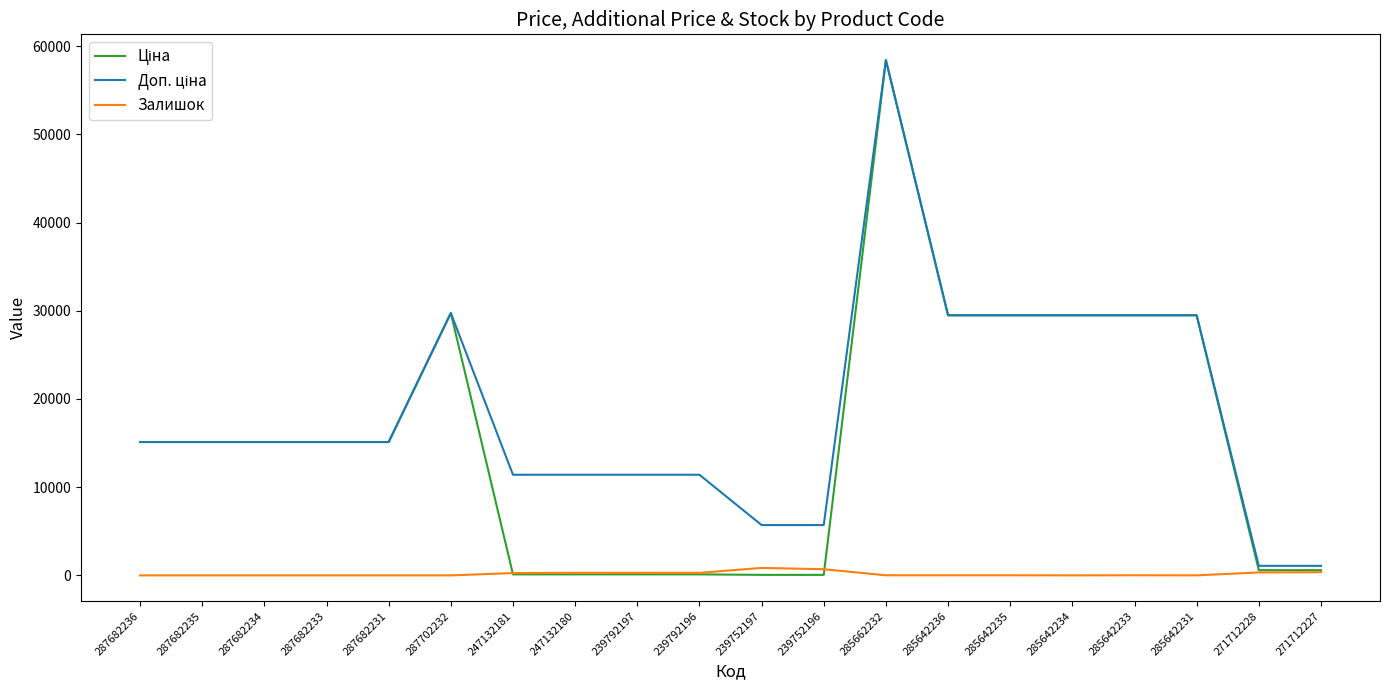

Is it true that Залишок equals 11.0 at 285642236?

True